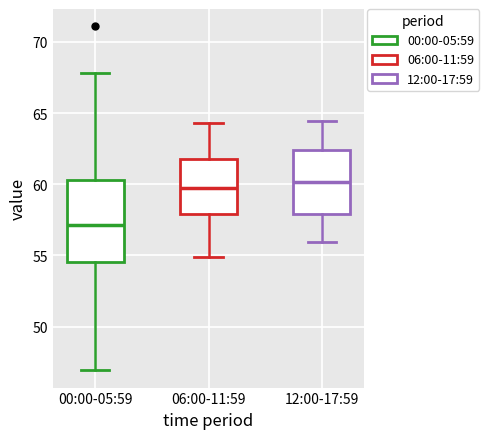

Reading left to right, read every box against the y-axis: the position of its median line, the range the box covers, and the ends of its whiskers. The values are not printed on the chart, so give them approximately, as read against the axis.

00:00-05:59: median 57.0, box 54.5 to 60.5, whiskers 47.0 to 68.0
06:00-11:59: median 59.5, box 58.0 to 62.0, whiskers 55.0 to 64.5
12:00-17:59: median 60.0, box 58.0 to 62.5, whiskers 56.0 to 64.5